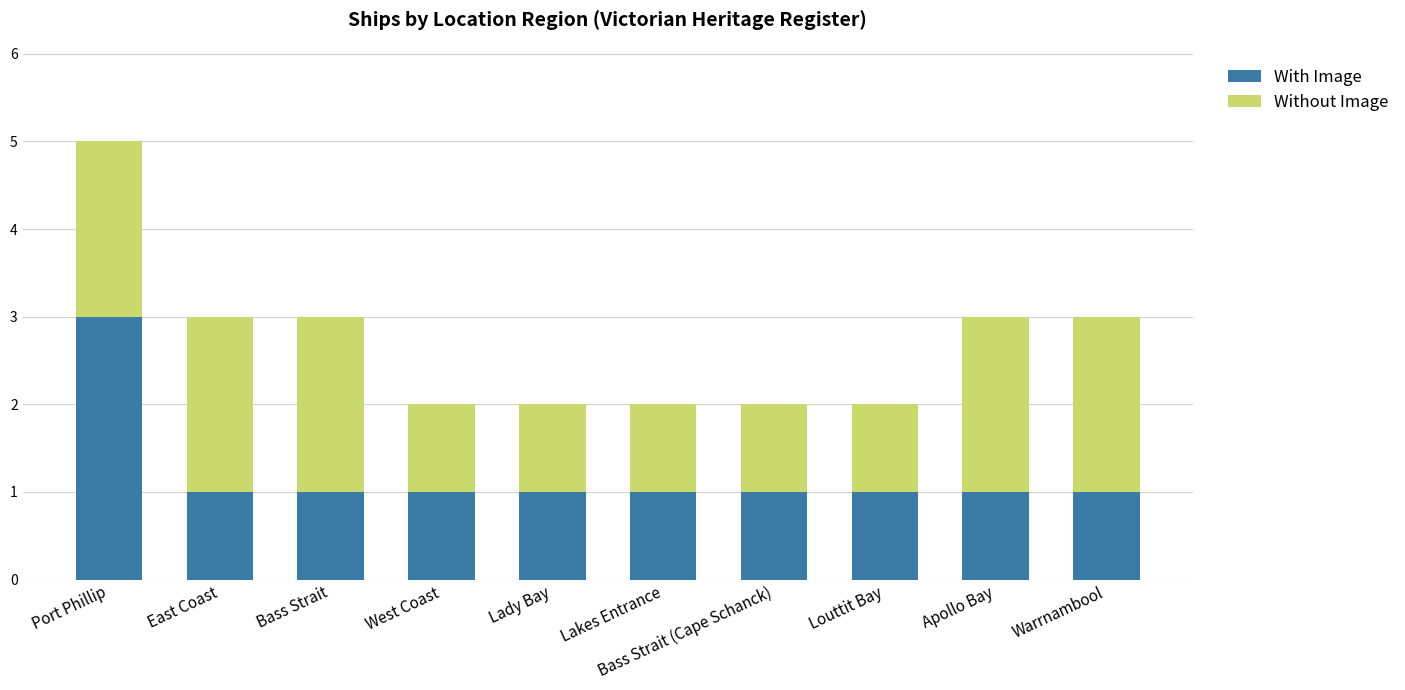

The value of With Image at East Coast is 2. True or false?

False